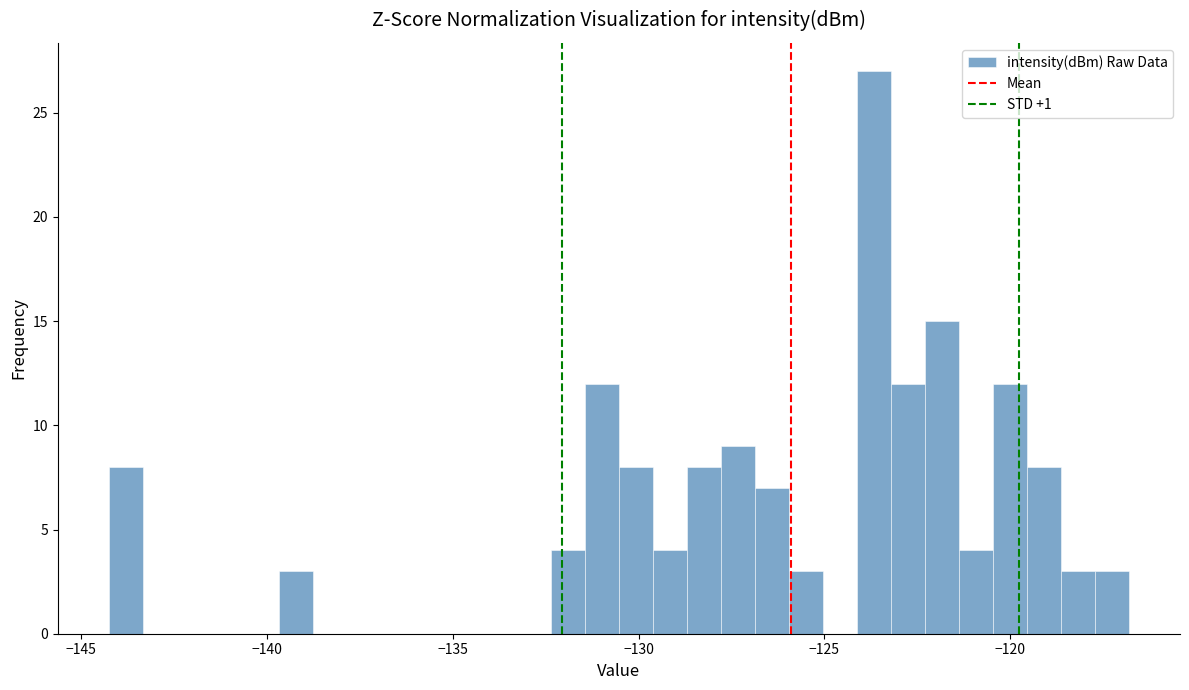

Around what value on the x-axis is the tallest bar? Give the approximate position of its centre, as read against the axis.

-123.5